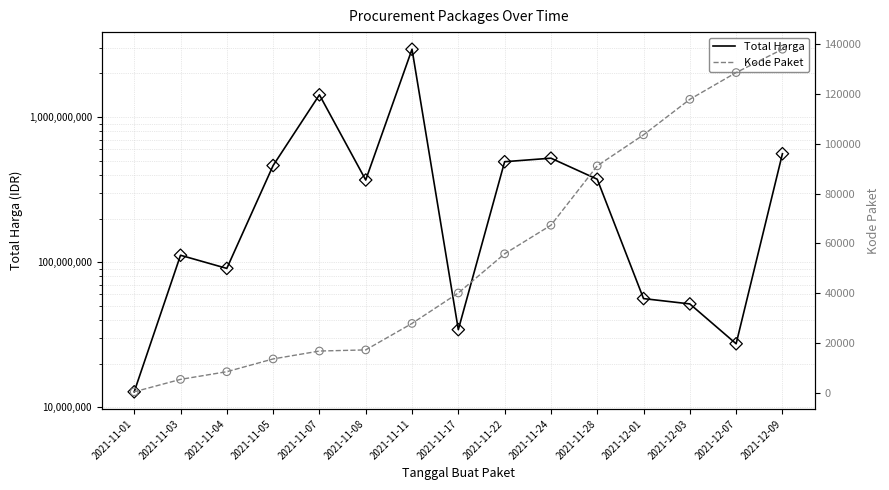

At which category is the sum across all series the highest?

2021-11-11